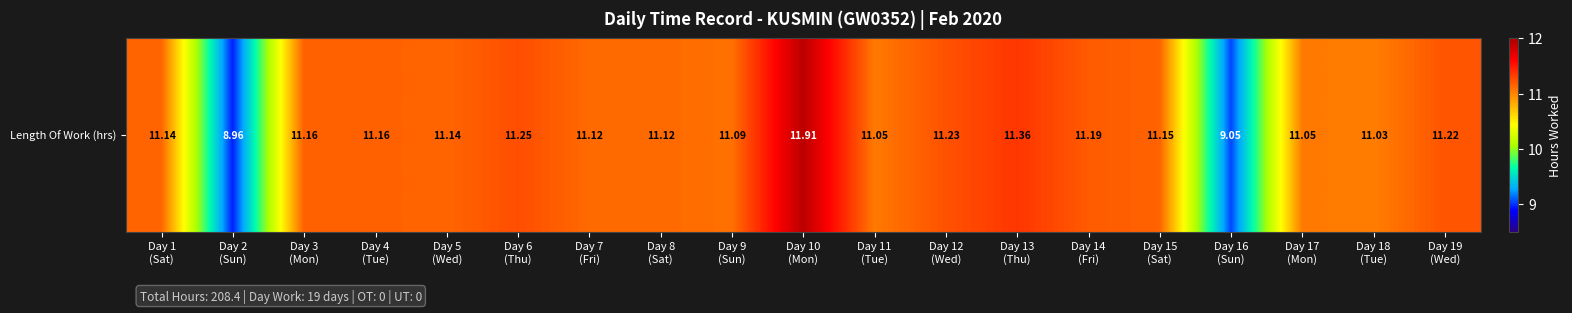

Rank the categories by value from highest to lowest.

Day 10
(Mon), Day 13
(Thu), Day 6
(Thu), Day 12
(Wed), Day 19
(Wed), Day 14
(Fri), Day 3
(Mon), Day 4
(Tue), Day 15
(Sat), Day 1
(Sat), Day 5
(Wed), Day 7
(Fri), Day 8
(Sat), Day 9
(Sun), Day 11
(Tue), Day 17
(Mon), Day 18
(Tue), Day 16
(Sun), Day 2
(Sun)